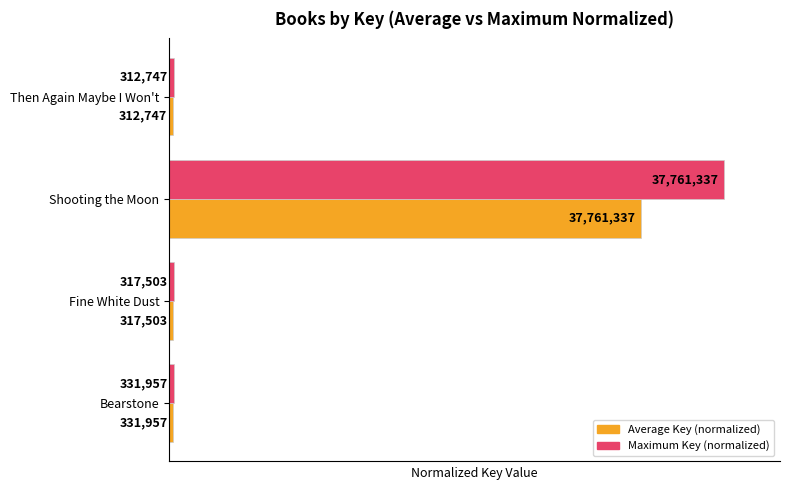

Which series has the largest range (max minus min)?

Maximum Key (normalized)